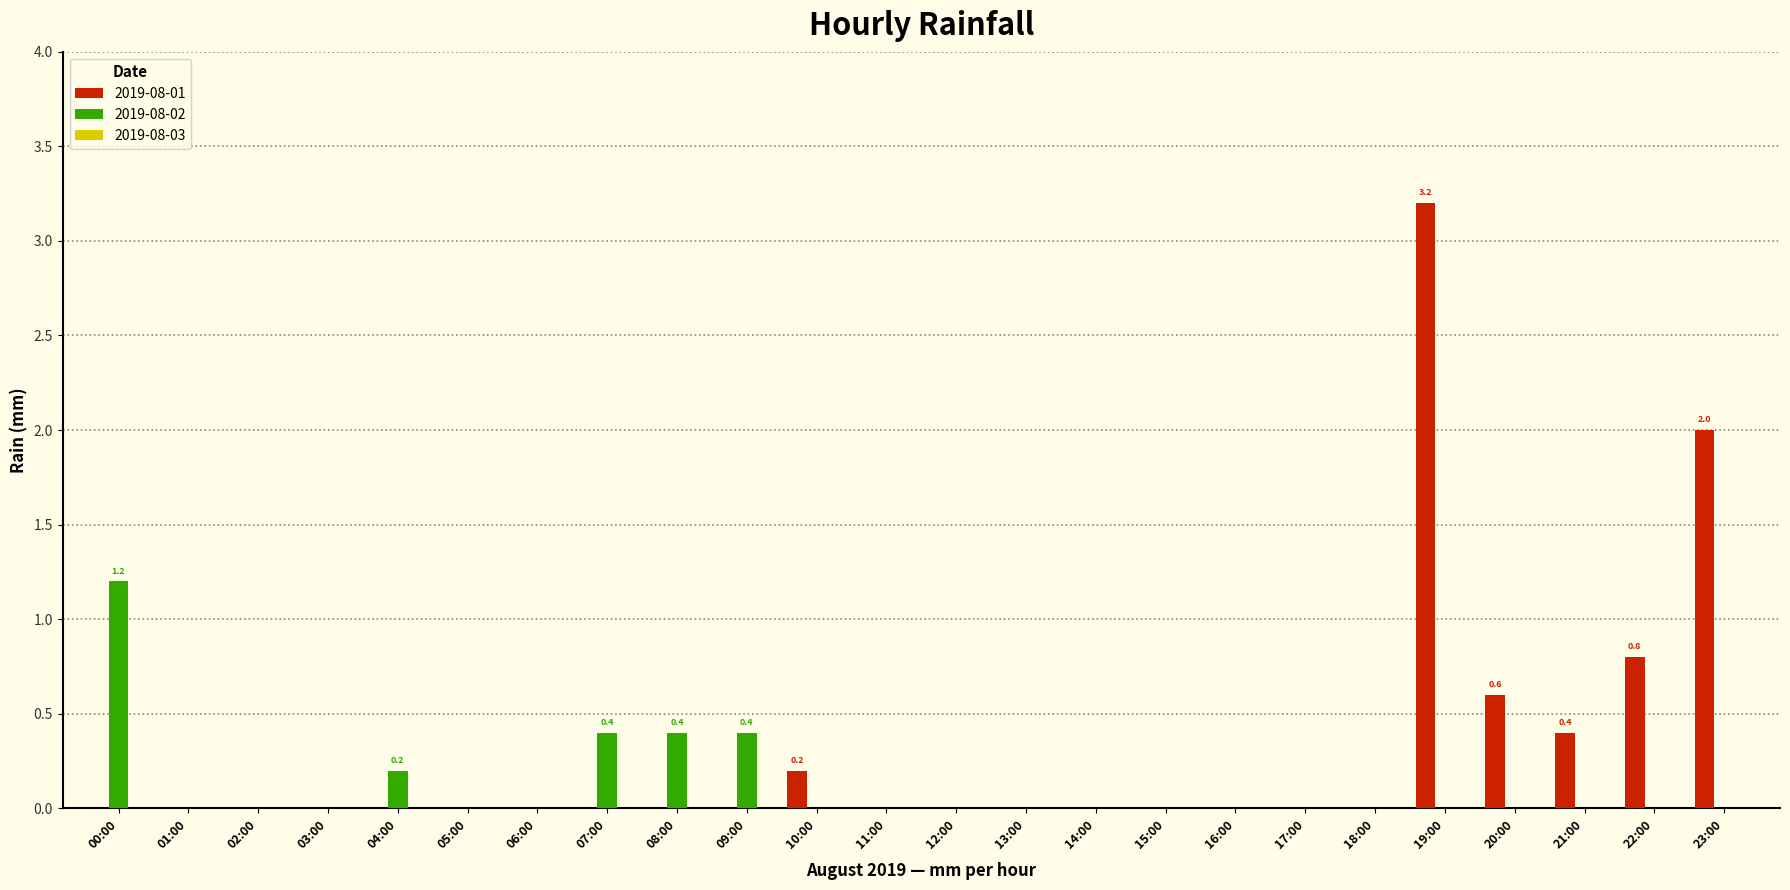

Count the number of categories in the chart.

24